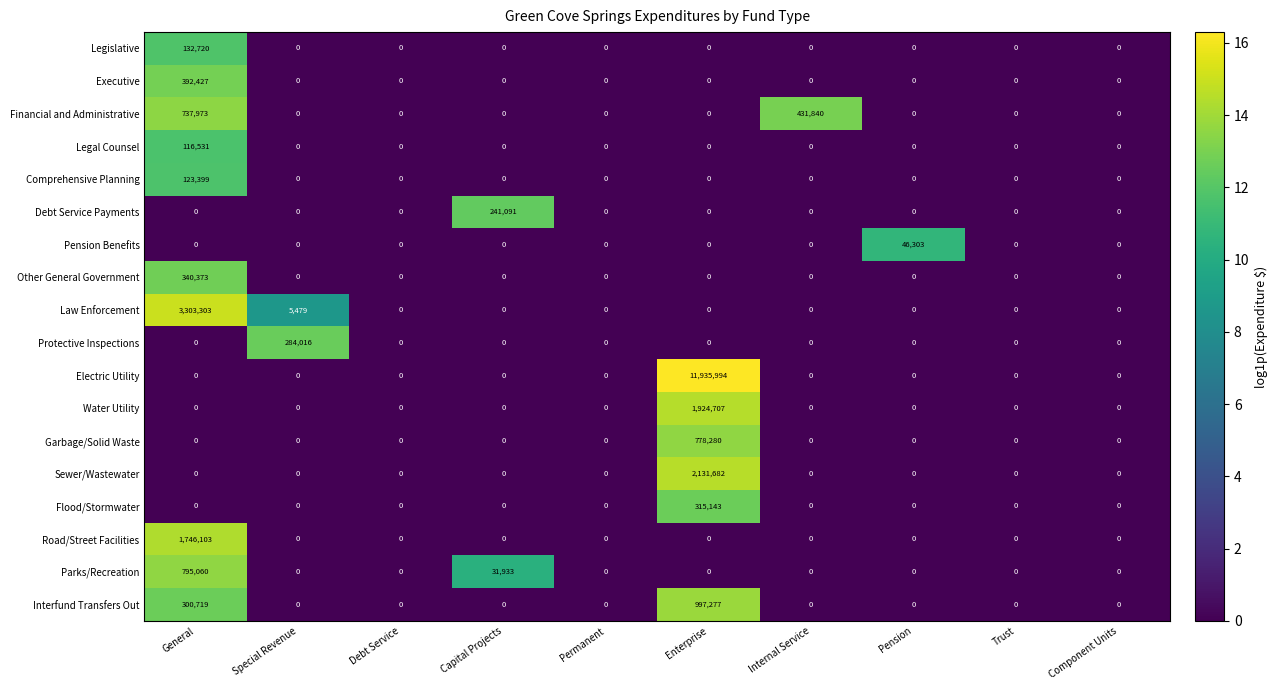

At which category is the sum across all series the highest?

Enterprise